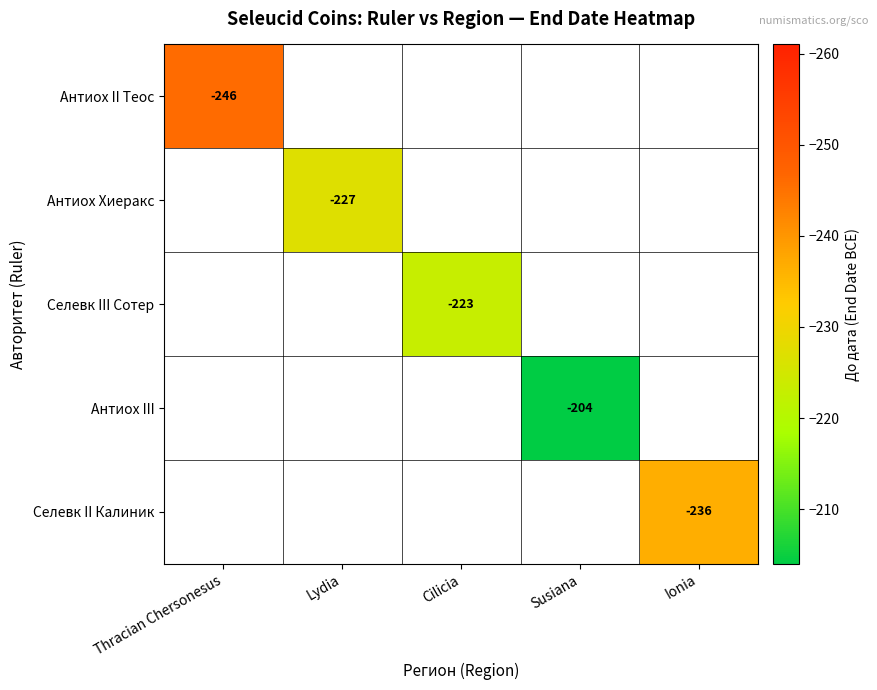

Which category has the highest value across all series?

Susiana